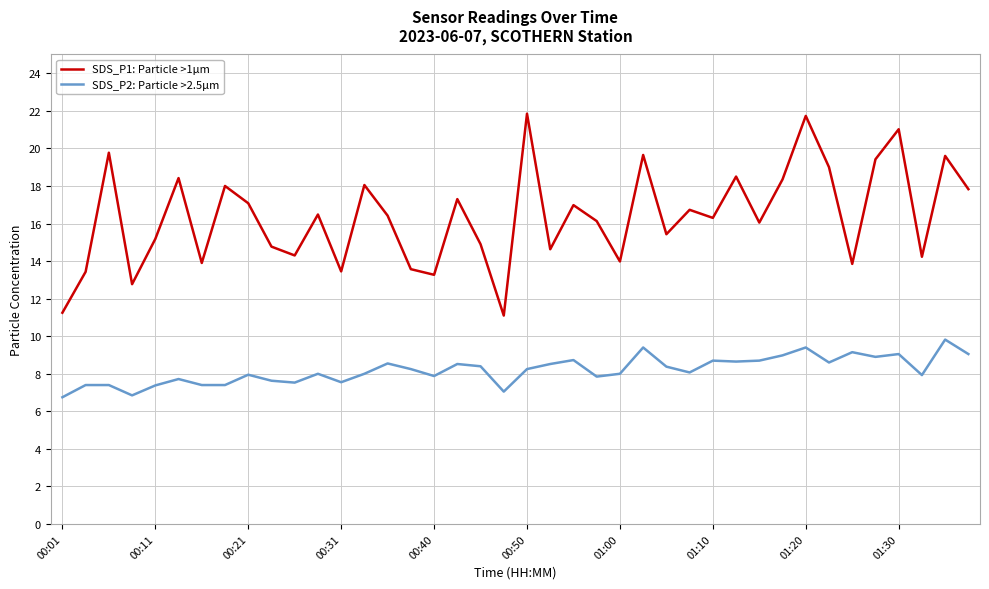

What is the maximum value for SDS_P2: Particle >2.5µm?

9.8